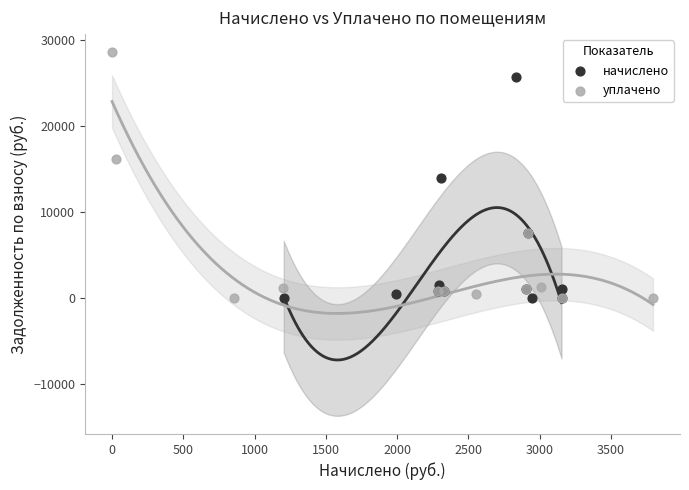

Which series has the largest Y range (max minus min)?

уплачено